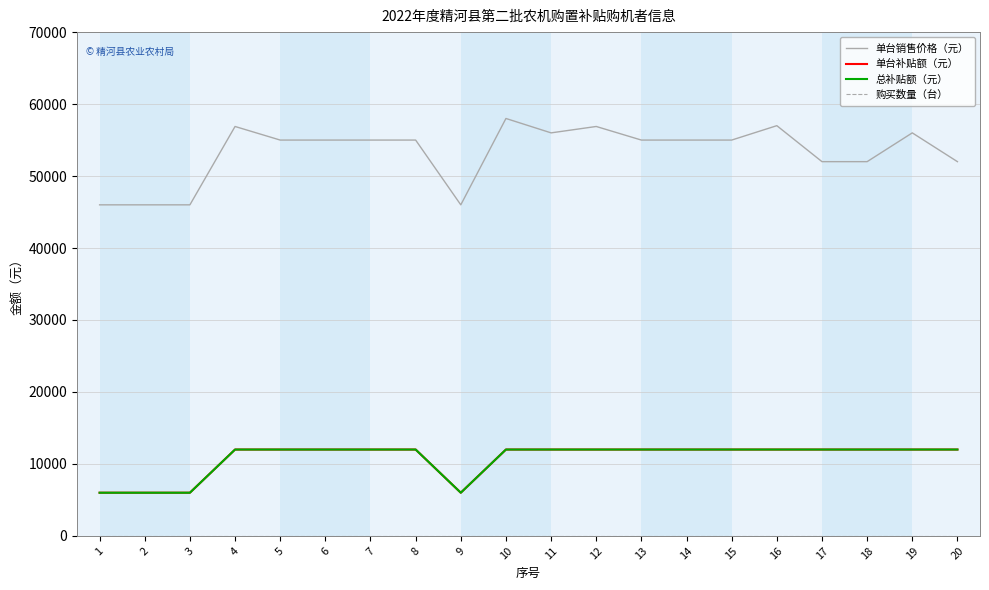

True or false: 购买数量（台） has more than 0 interior local peaks.

False